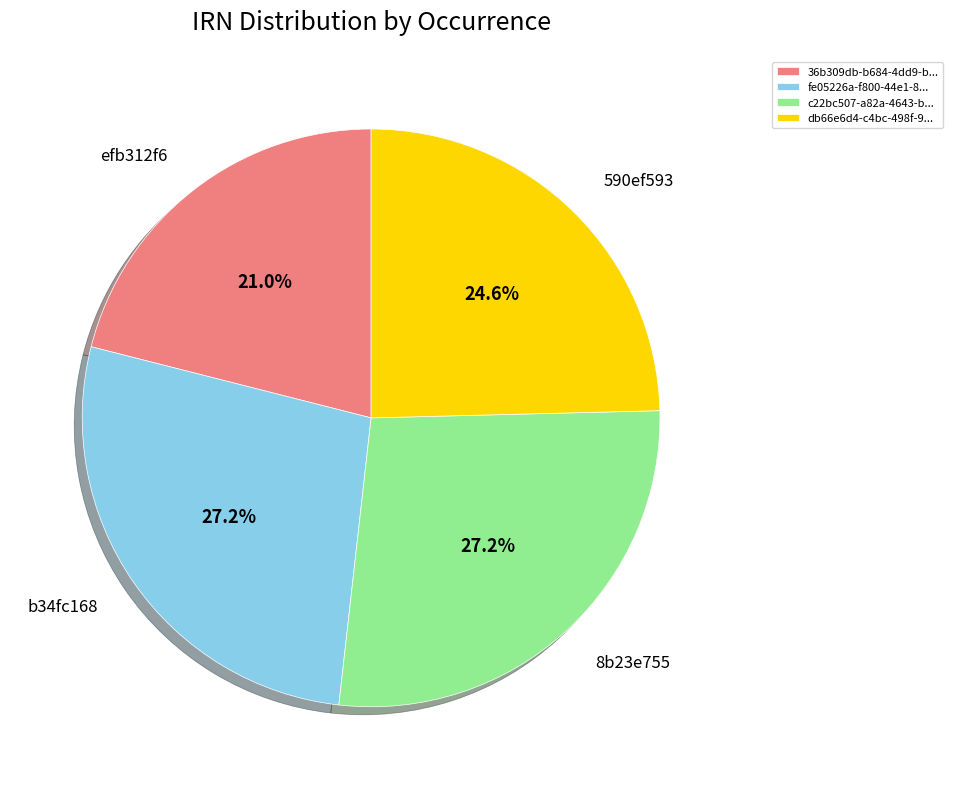

Which has a higher value, efb312f6 or 8b23e755?

8b23e755